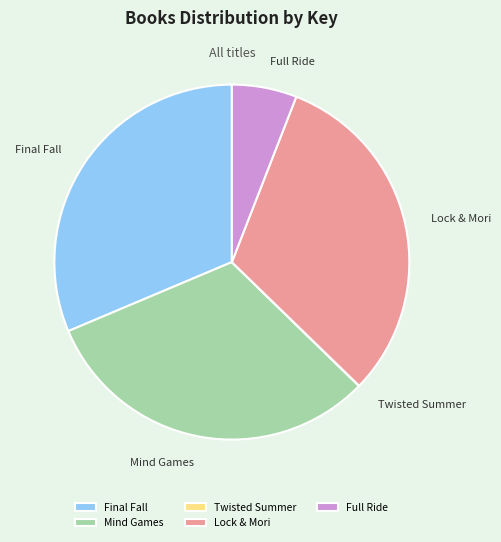

Is there any slice that represents more than half of the pie?

No